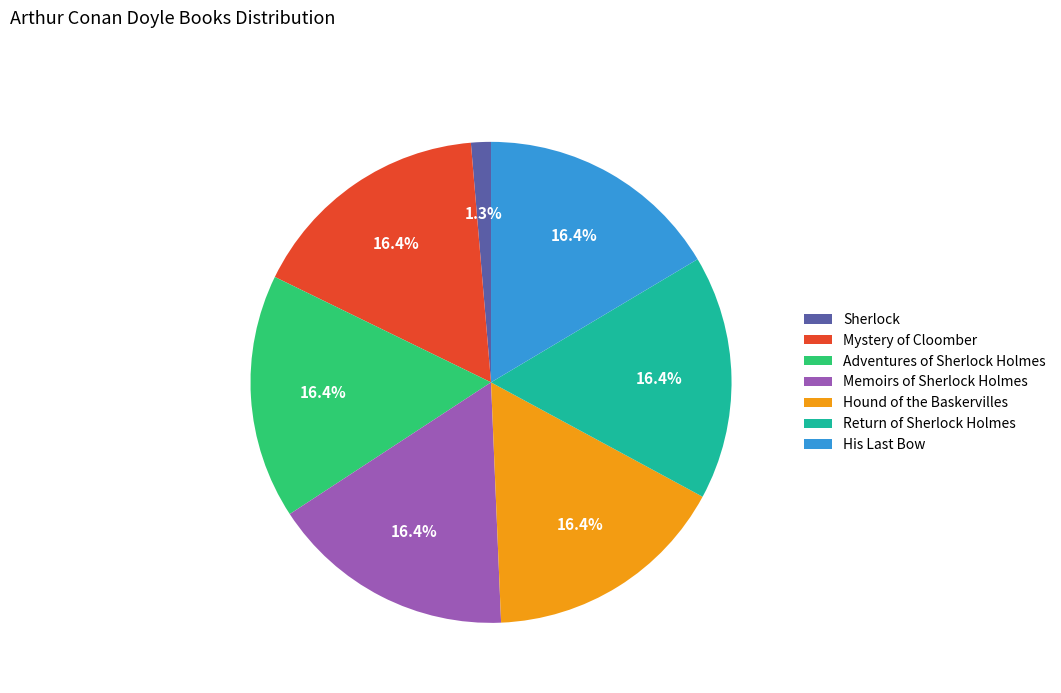

Is there a majority slice in this chart?

No